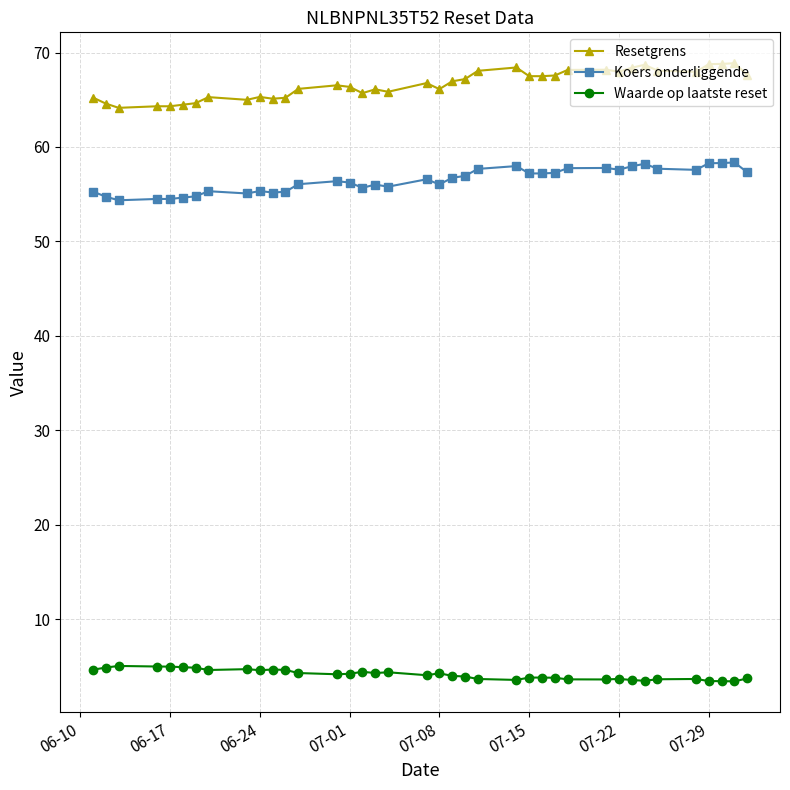

True or false: Waarde op laatste reset has more than 0 interior local peaks.

True